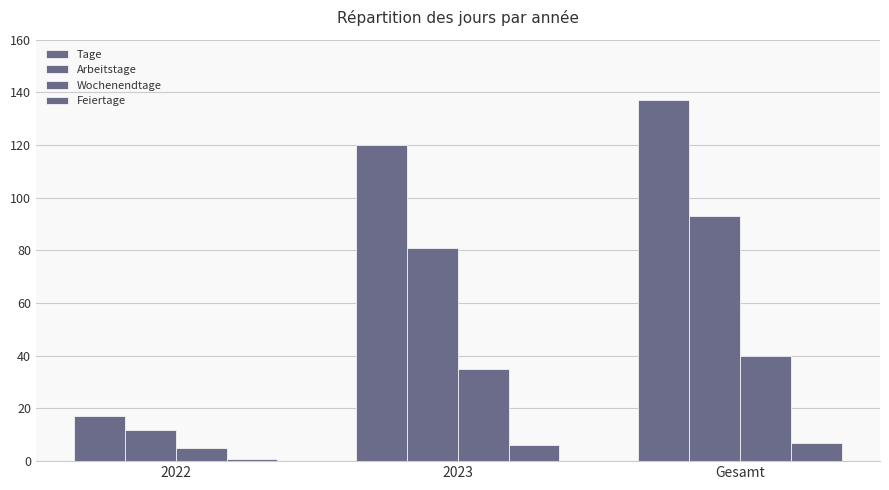

Is it true that Feiertage equals 3 at Gesamt?

False